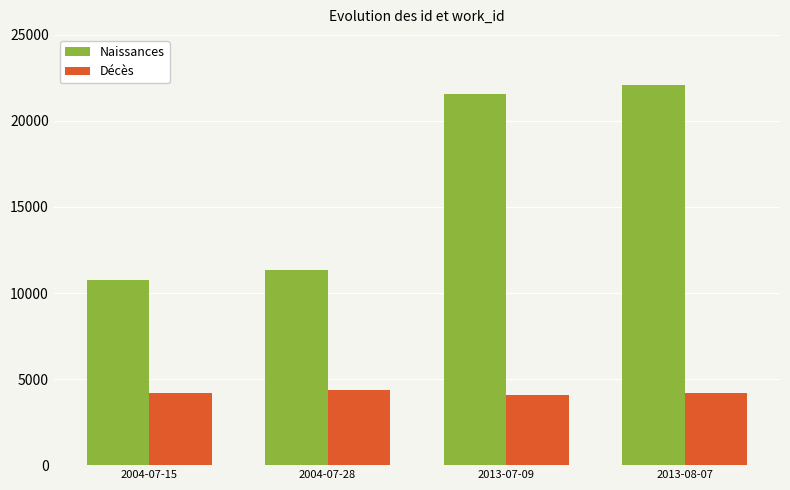

Where is Naissances nearest to the value 16424?

2004-07-28